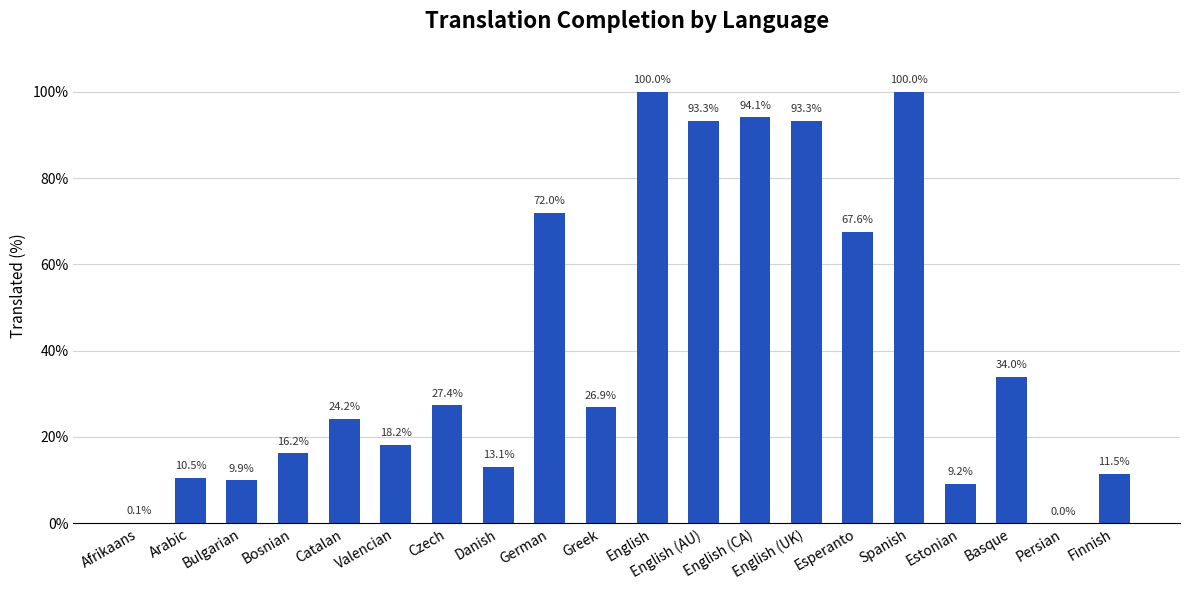

True or false: the data shows 27.4 at Czech.

True